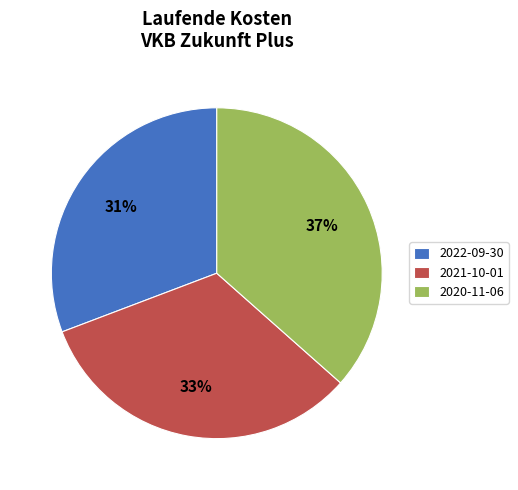

Which has a higher value, 2021-10-01 or 2020-11-06?

2020-11-06